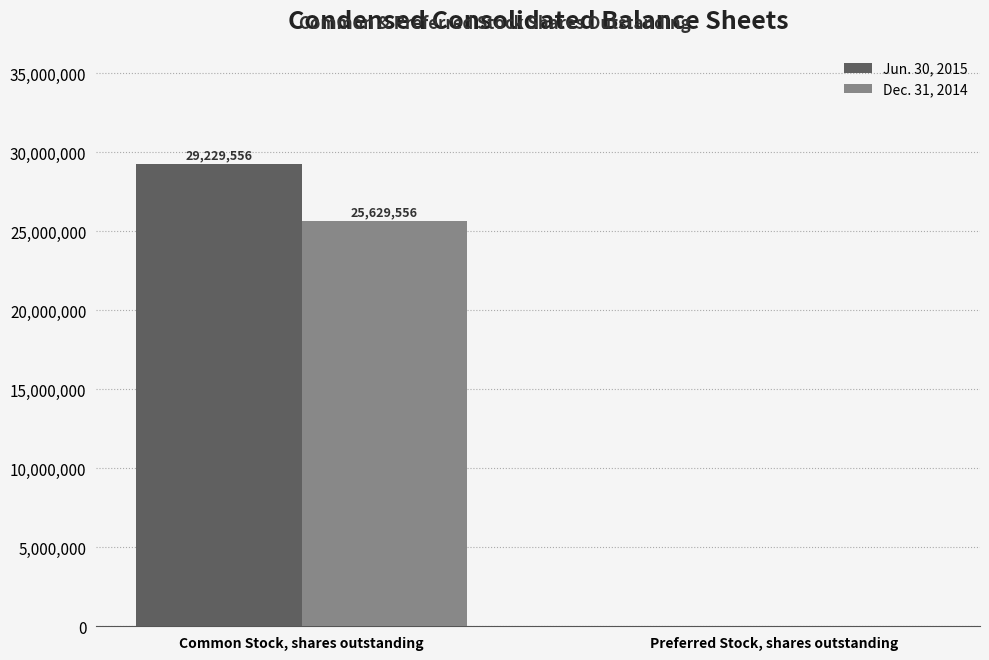

Reading left to right, extract all data points from this chart.

Jun. 30, 2015: Common Stock, shares outstanding=29229556	Preferred Stock, shares outstanding=0
Dec. 31, 2014: Common Stock, shares outstanding=25629556	Preferred Stock, shares outstanding=0